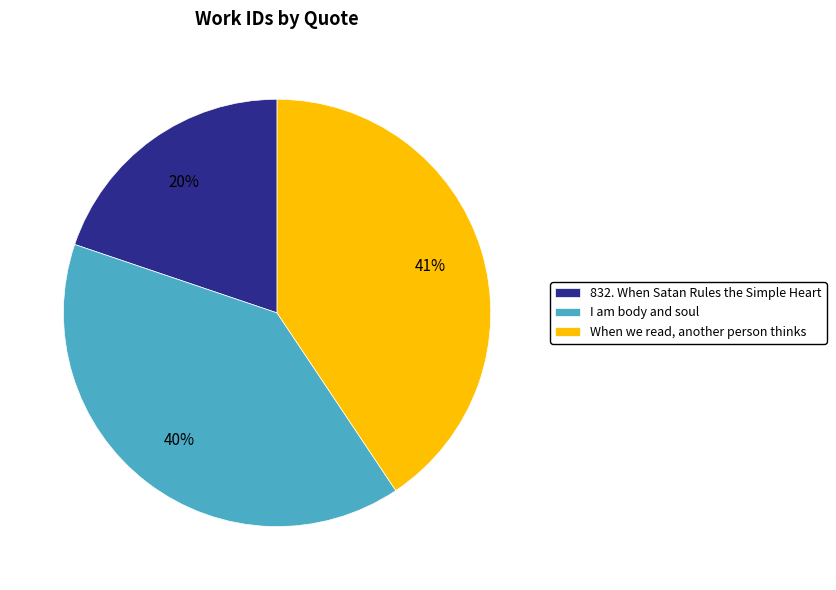

Approximately how many times larger is the value at 832. When Satan Rules the Simple Heart compared to When we read, another person thinks?

0.5